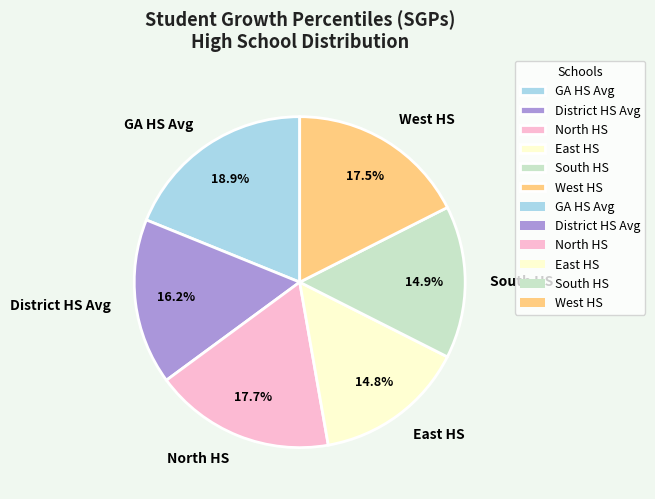

To the nearest percent, what is the difference between the largest and smallest slice percentages?

4%